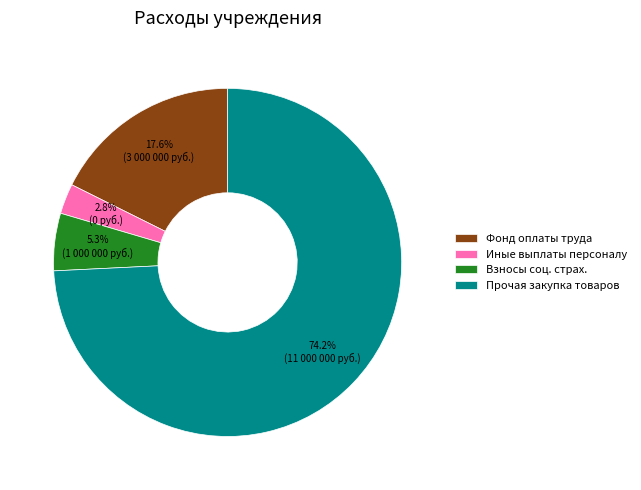

Does any single category account for the majority?

Yes